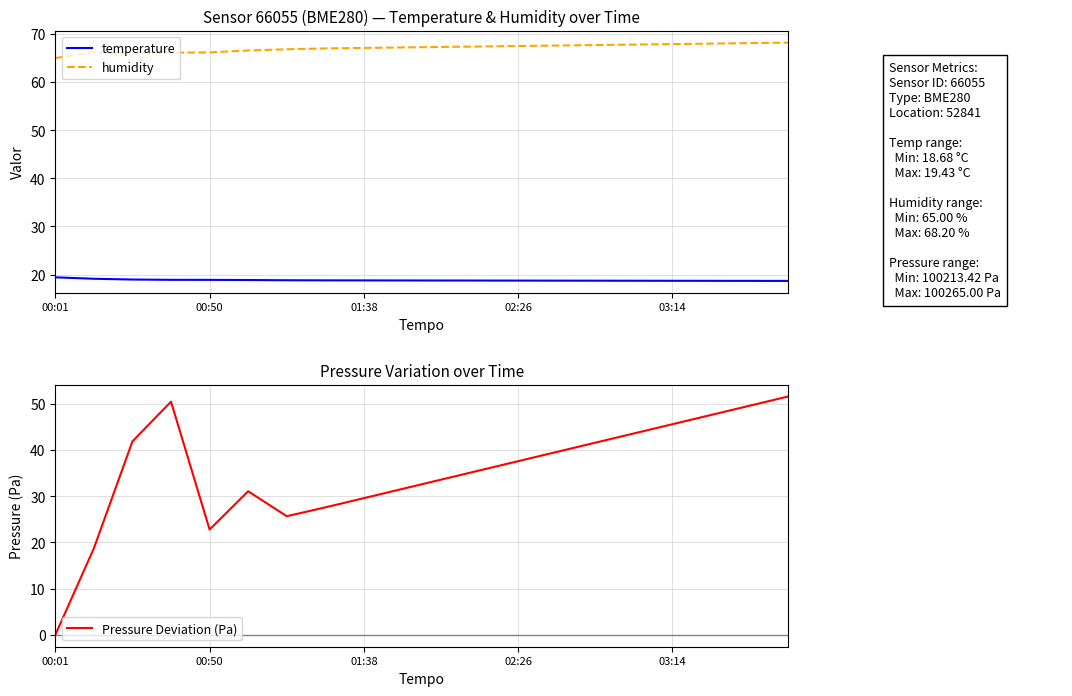

In Pressure Deviation (Pa), how many points are lower than both neighbors (excluding endpoints)?

2